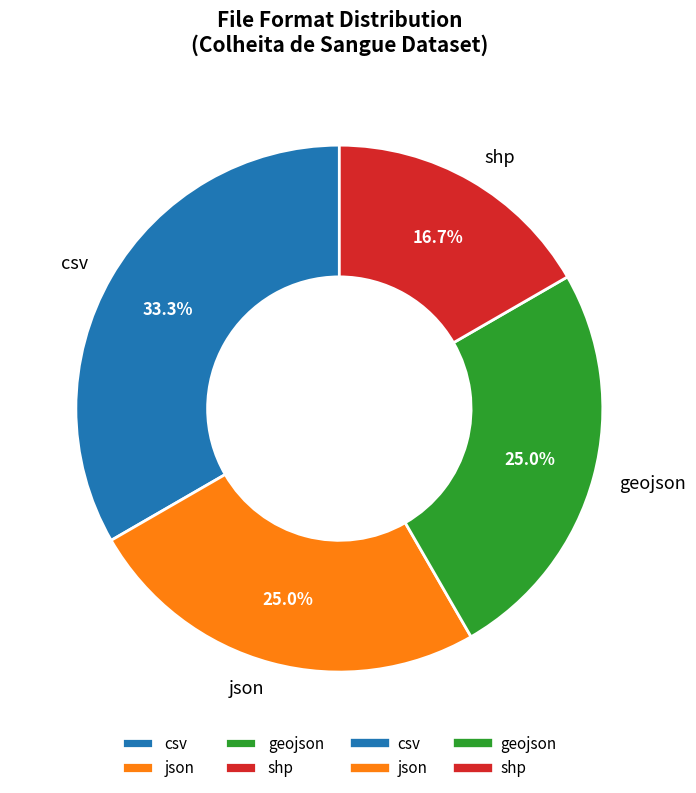

What is the smallest slice in the pie chart?

shp